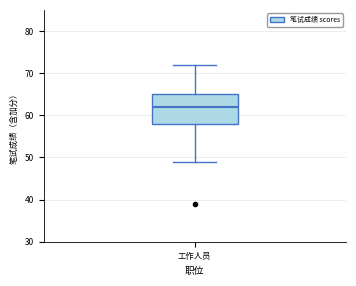

Transcribe this box plot: give where the median line is, the range the box spans, and where the two whiskers end, as read against the y-axis. The values are not printed on the chart, so give them approximately, as read against the axis.

median 62, box 58 to 65, whiskers 49 to 72